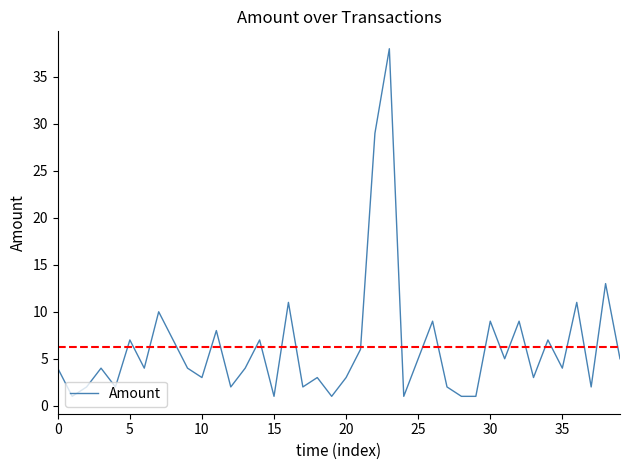

Reading left to right, transcribe all the data shown in this chart.

4.0	1.0	2.0	4.0	2.0	7.0	4.0	10.0	7.0	4.0	3.0	8.0	2.0	4.0	7.0	1.0	11.0	2.0	3.0	1.0	3.0	6.0	29.0	38.0	1.0	5.0	9.0	2.0	1.0	1.0	9.0	5.0	9.0	3.0	7.0	4.0	11.0	2.0	13.0	5.0